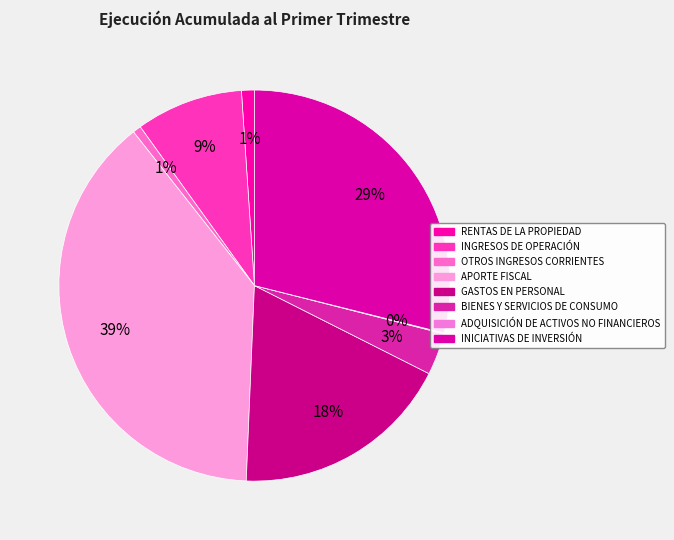

Does any single category account for the majority?

No